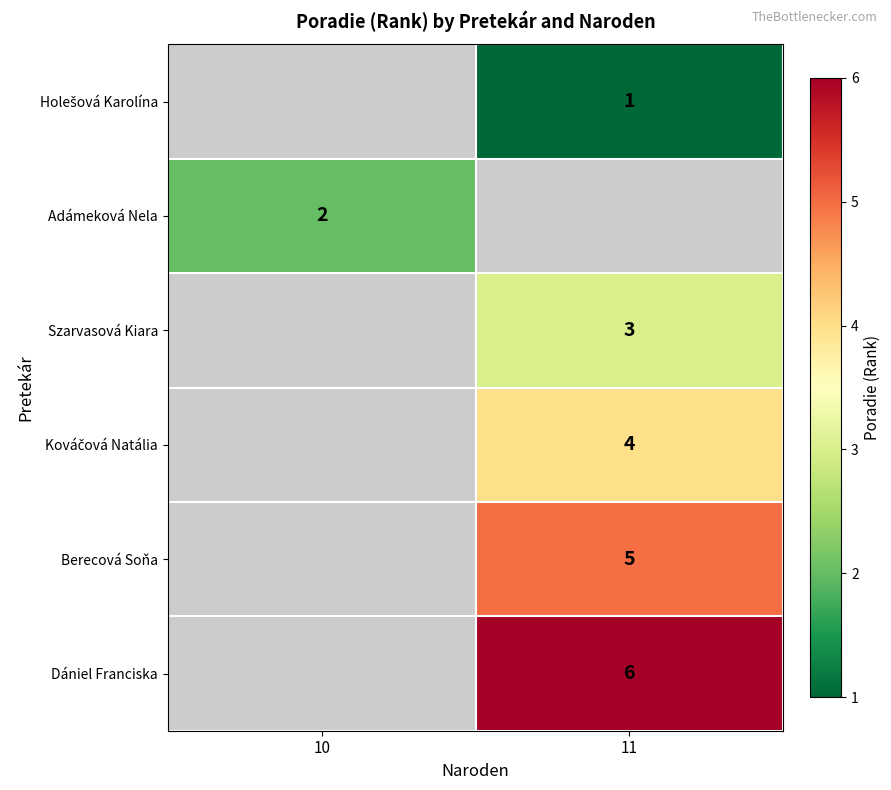

The Szarvasová Kiara series shows 3 at 11. True or false?

True